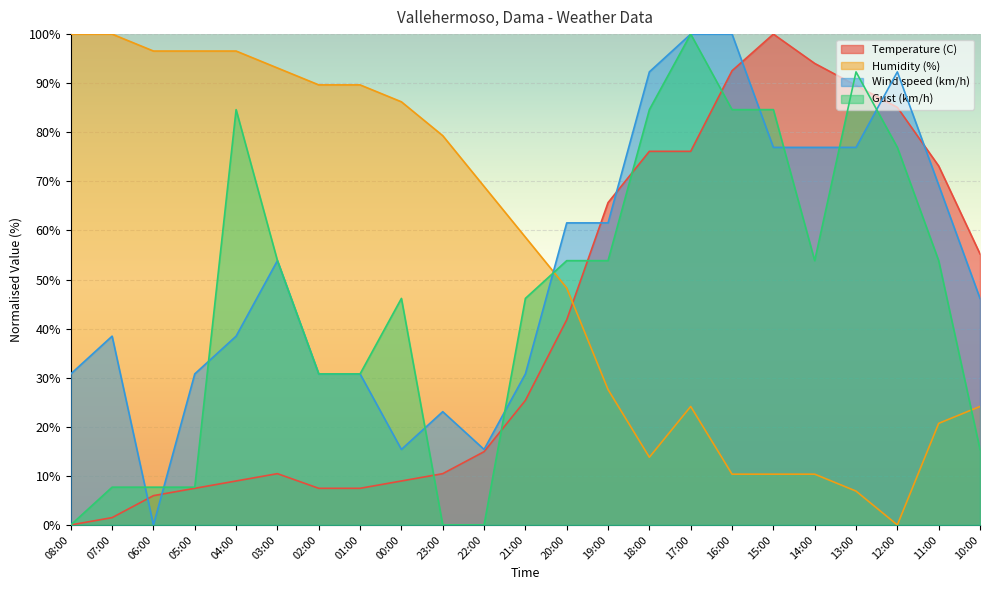

How many lines are shown in the chart?

4